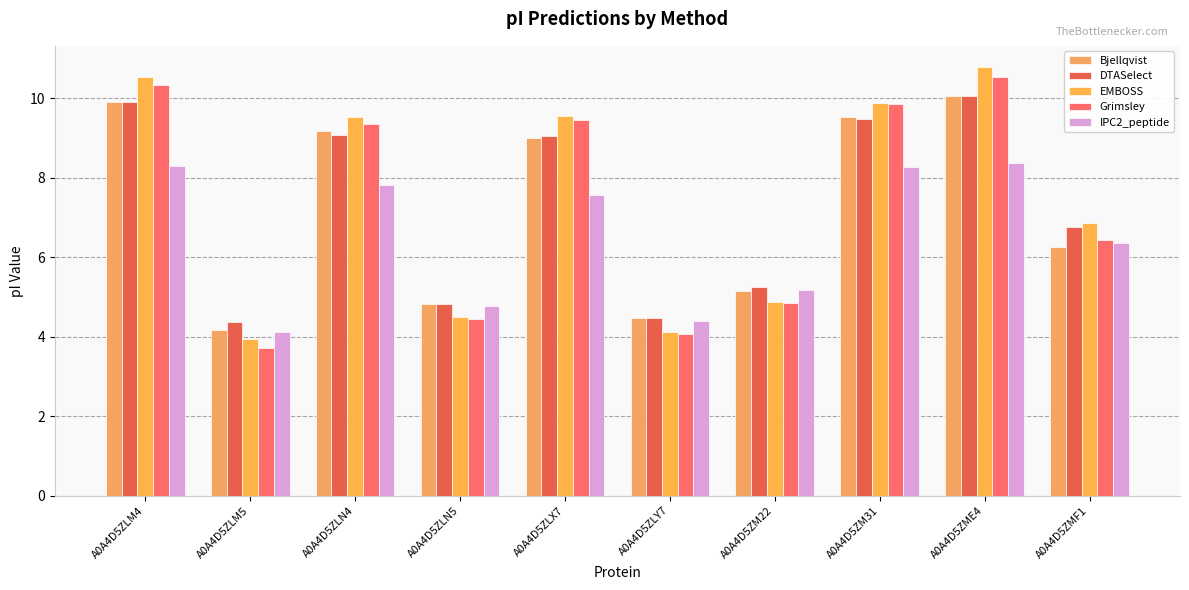

Which series changed the most between A0A4D5ZLN4 and A0A4D5ZME4?

EMBOSS